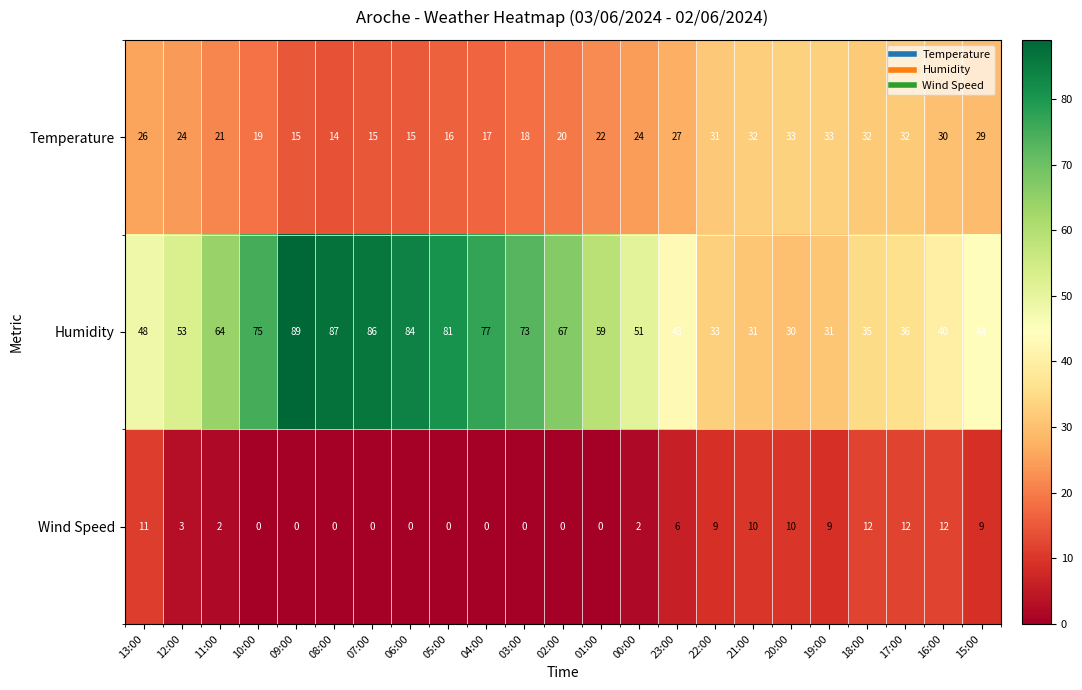

What is the total value across all series at 10:00?

94